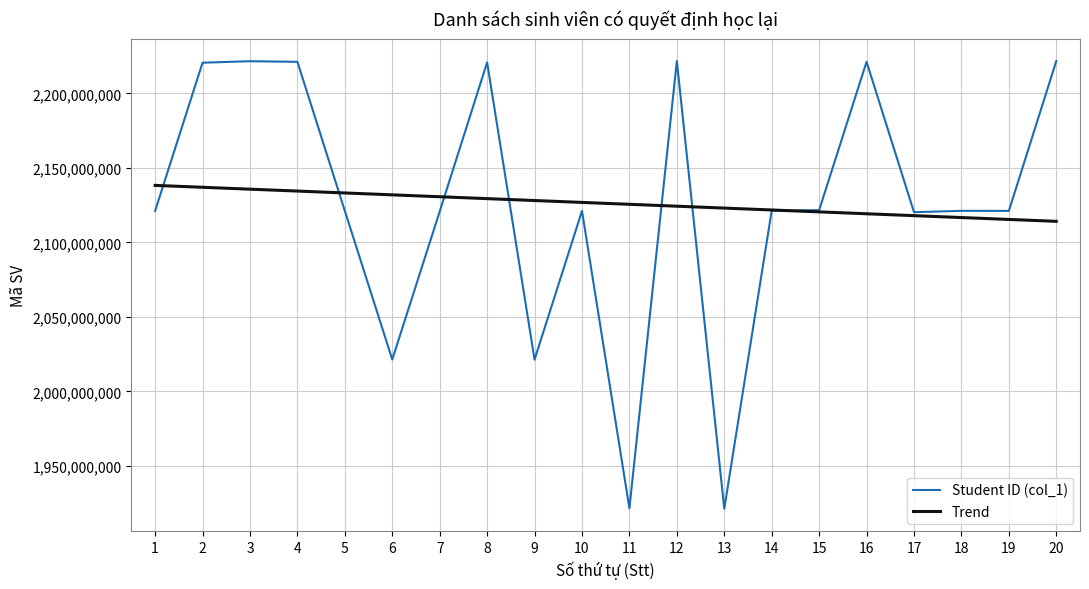

The value of Student ID (col_1) at 9 is 714358884.0. True or false?

False